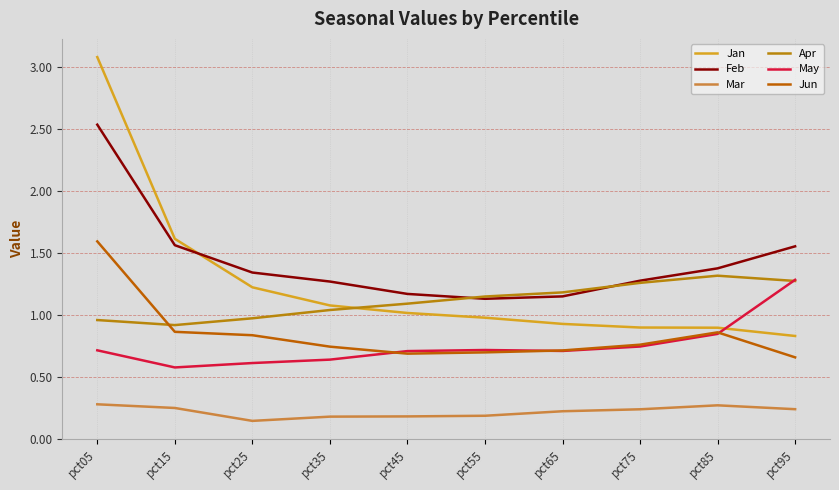

What is the sum of all Mar values?

2.2